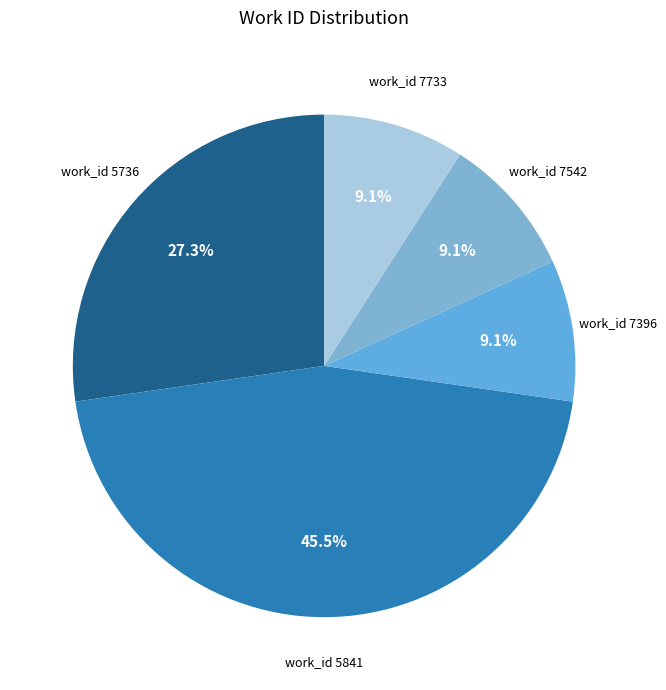

Do work_id 5841 and work_id 7396 together represent more than half of the pie?

Yes